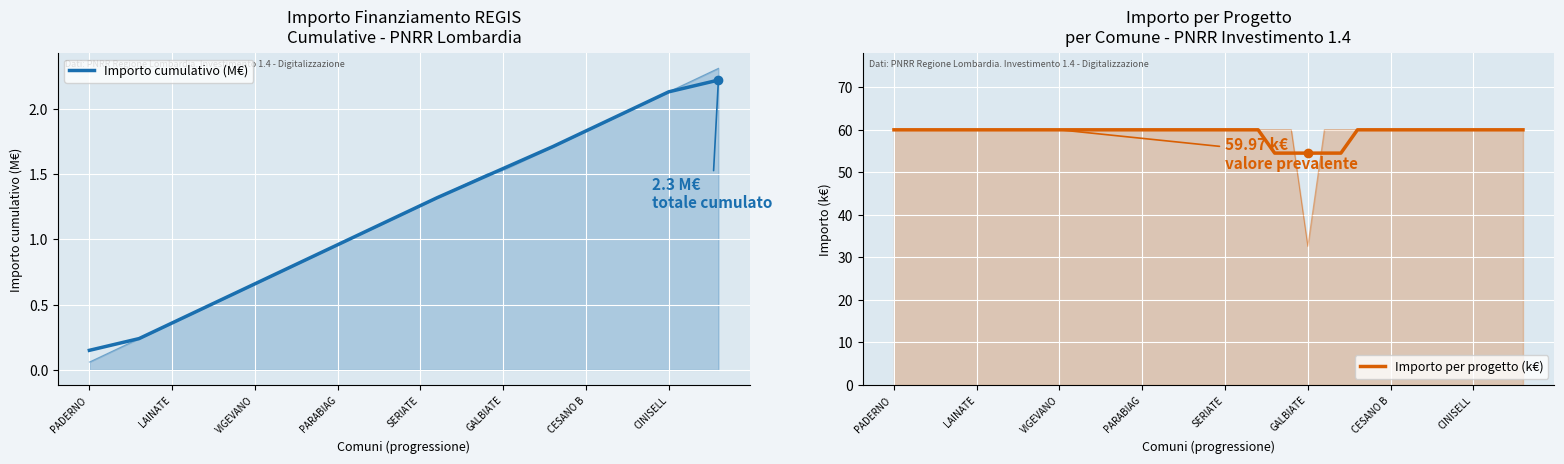

Which series has the largest total across all categories?

Importo per progetto (k€)